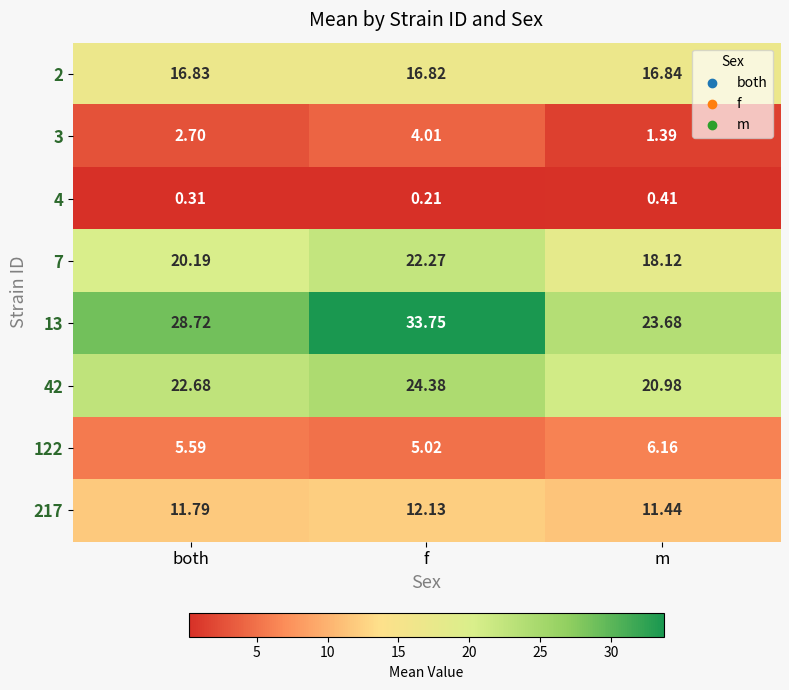

Where is 2 nearest to the value 16?

f